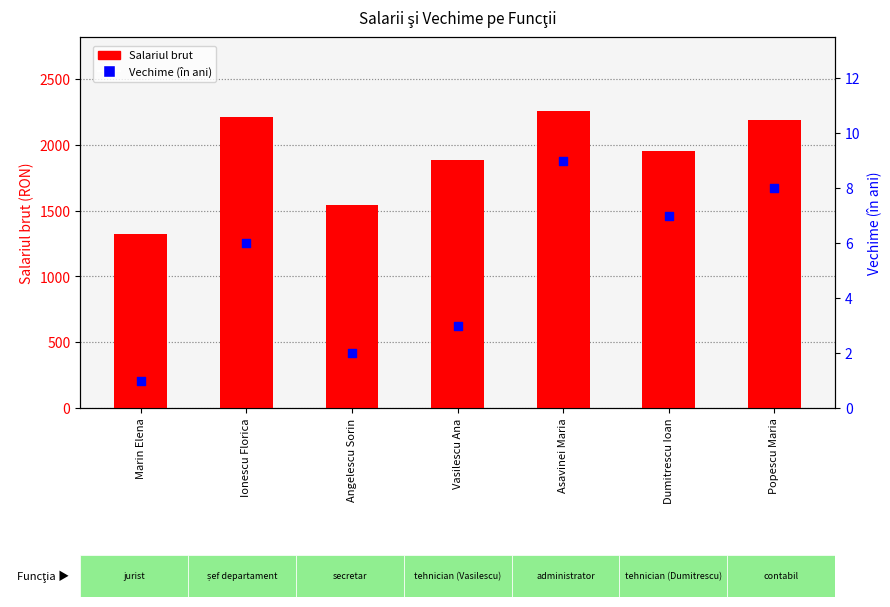

Which series has the largest Y range (max minus min)?

Salariul brut